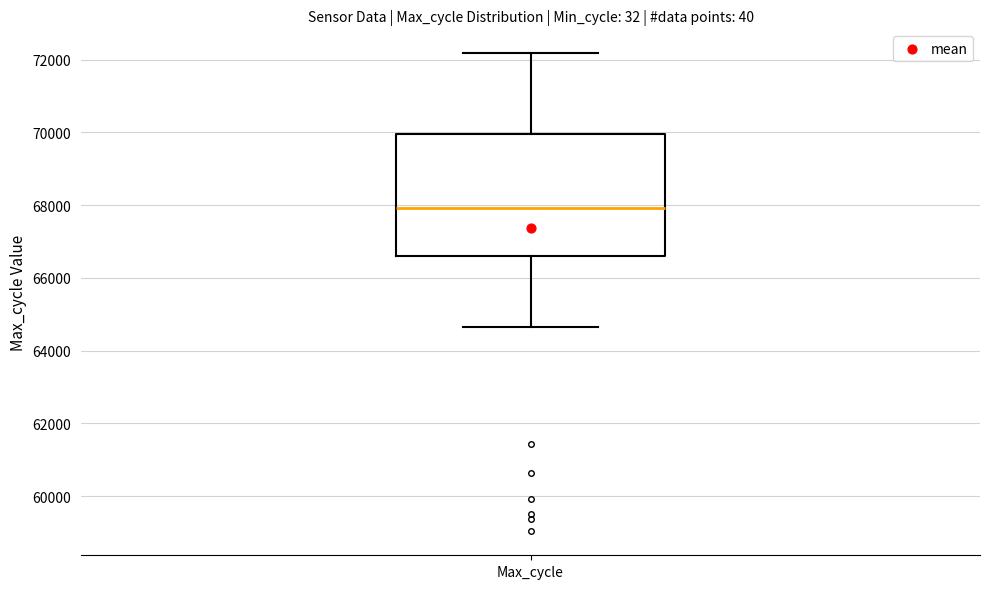

Where is the upper edge of the box for Max_cycle on the y-axis? The values are not printed on the chart, so give them approximately, as read against the axis.

70000